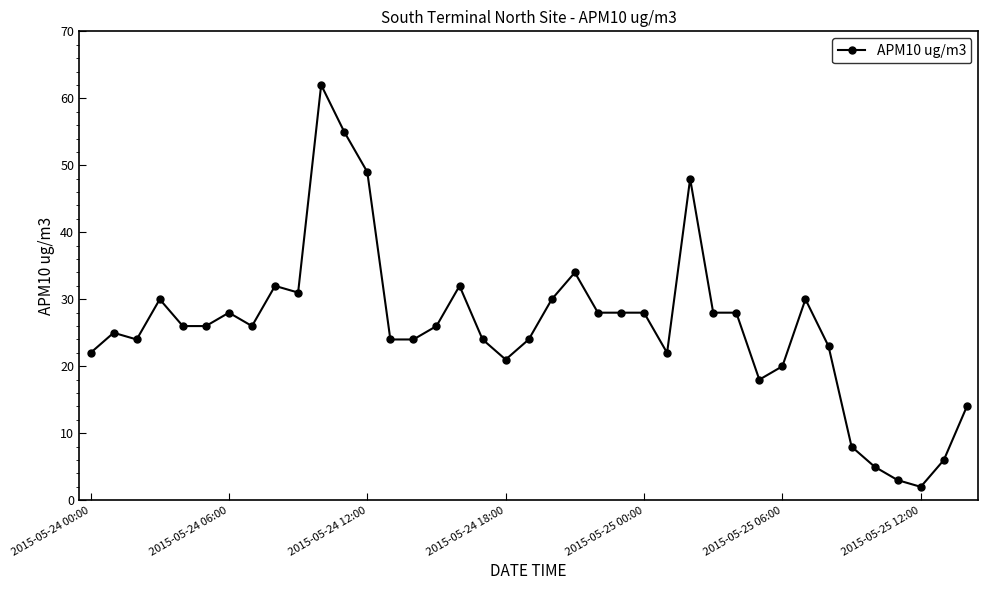

What is the greatest value displayed?

62